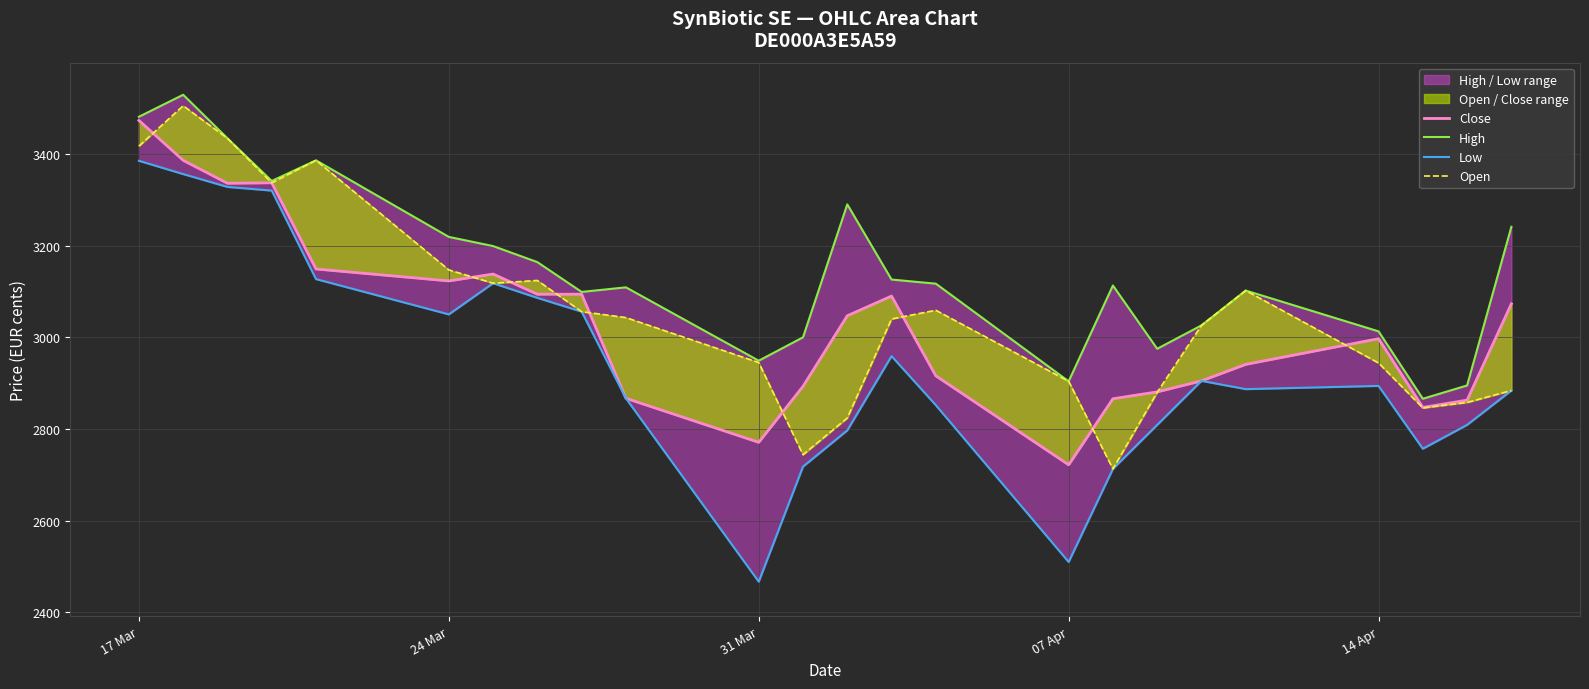

Which series has the largest total across all categories?

High